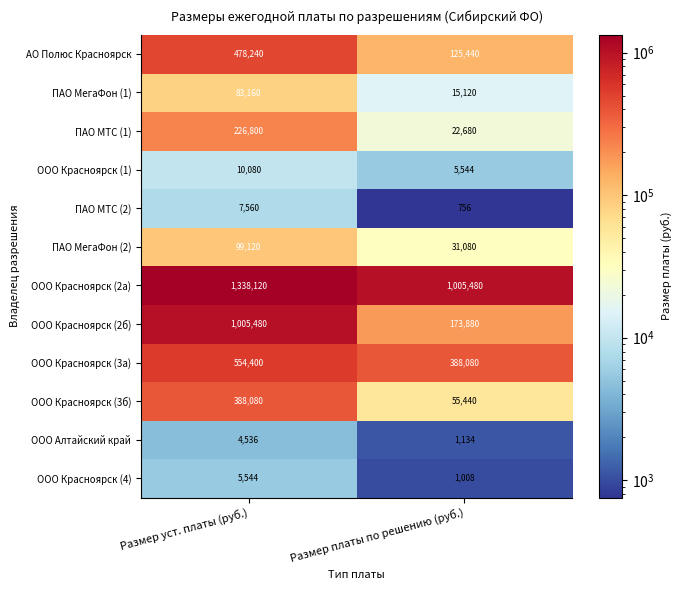

What is the greatest value displayed?

1338120